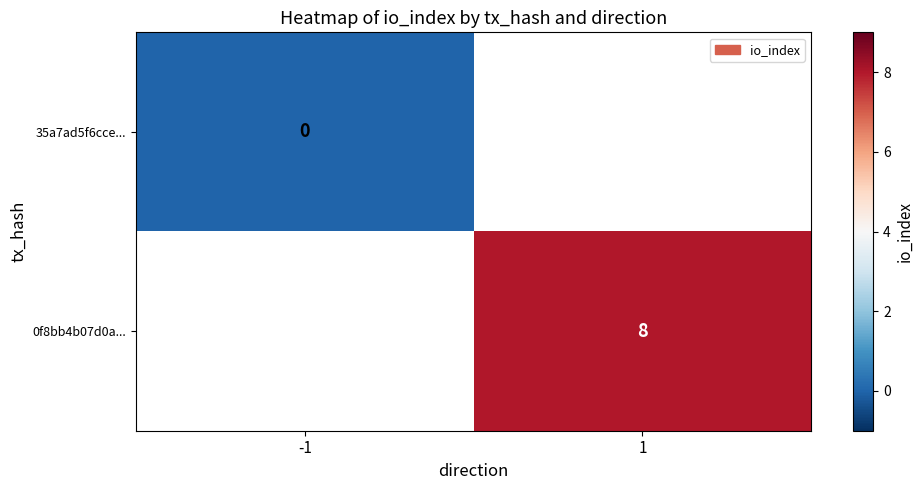

True or false: 0f8bb4b07d0a... has a value of 8 at 1.

True